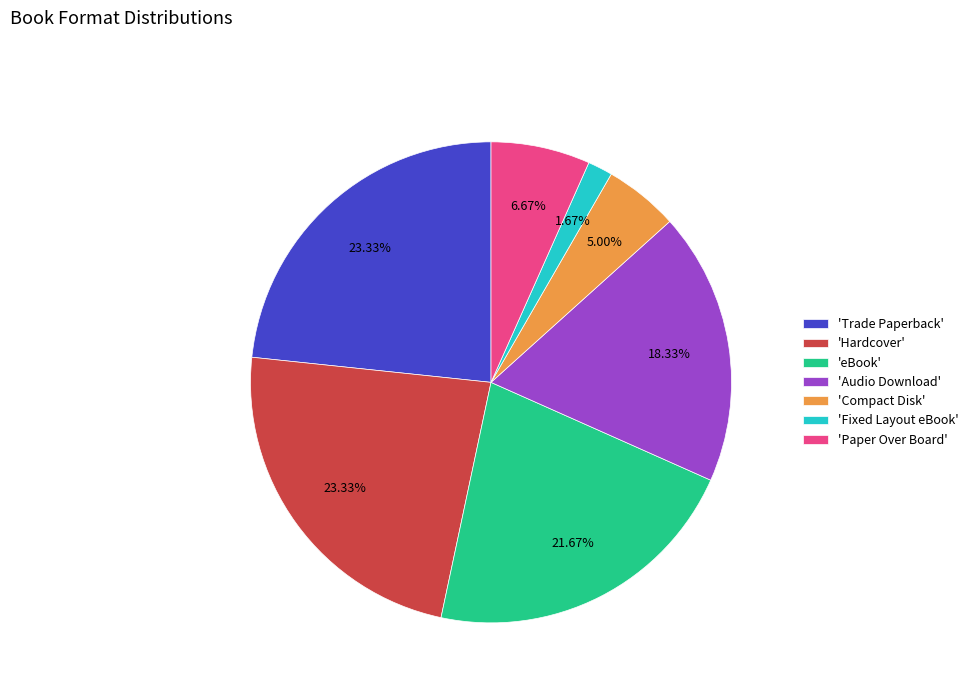

To the nearest percent, what is the average slice percentage?

14%